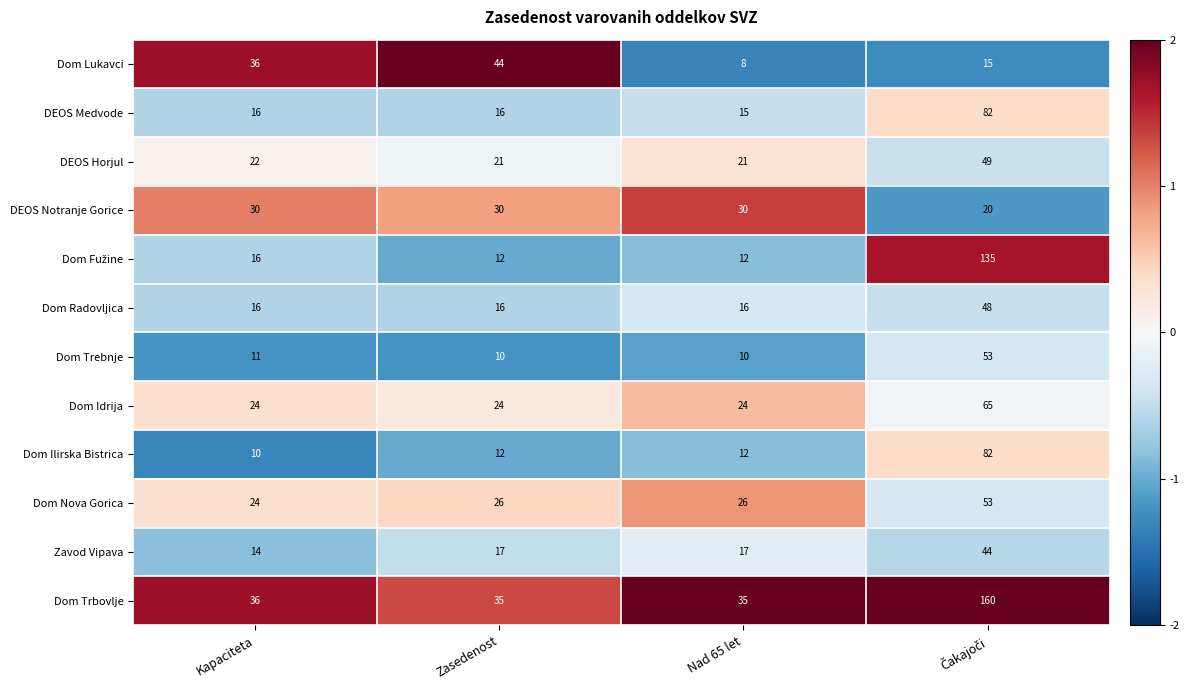

What is the smallest value displayed?

8